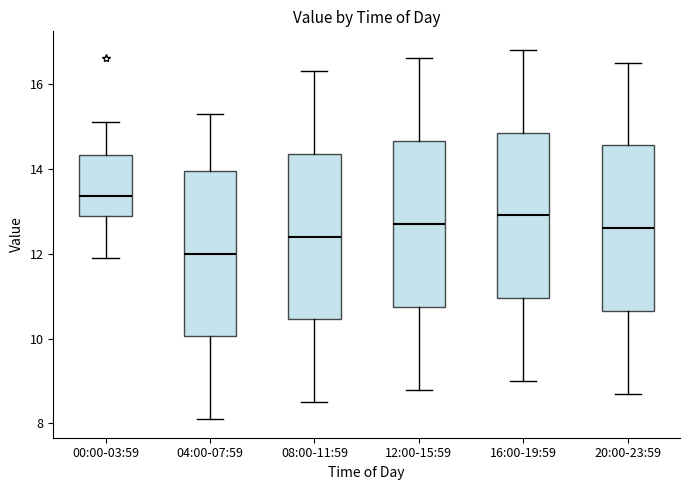

Reading left to right, transcribe this box plot: for each box, give where its median line is, the range the box spans, and where its two whiskers end, as read against the y-axis. The values are not printed on the chart, so give them approximately, as read against the axis.

00:00-03:59: median 13.4, box 12.8 to 14.4, whiskers 12.0 to 15.2
04:00-07:59: median 12.0, box 10.0 to 14.0, whiskers 8.2 to 15.4
08:00-11:59: median 12.4, box 10.4 to 14.4, whiskers 8.6 to 16.4
12:00-15:59: median 12.8, box 10.8 to 14.6, whiskers 8.8 to 16.6
16:00-19:59: median 13.0, box 11.0 to 14.8, whiskers 9.0 to 16.8
20:00-23:59: median 12.6, box 10.6 to 14.6, whiskers 8.8 to 16.6